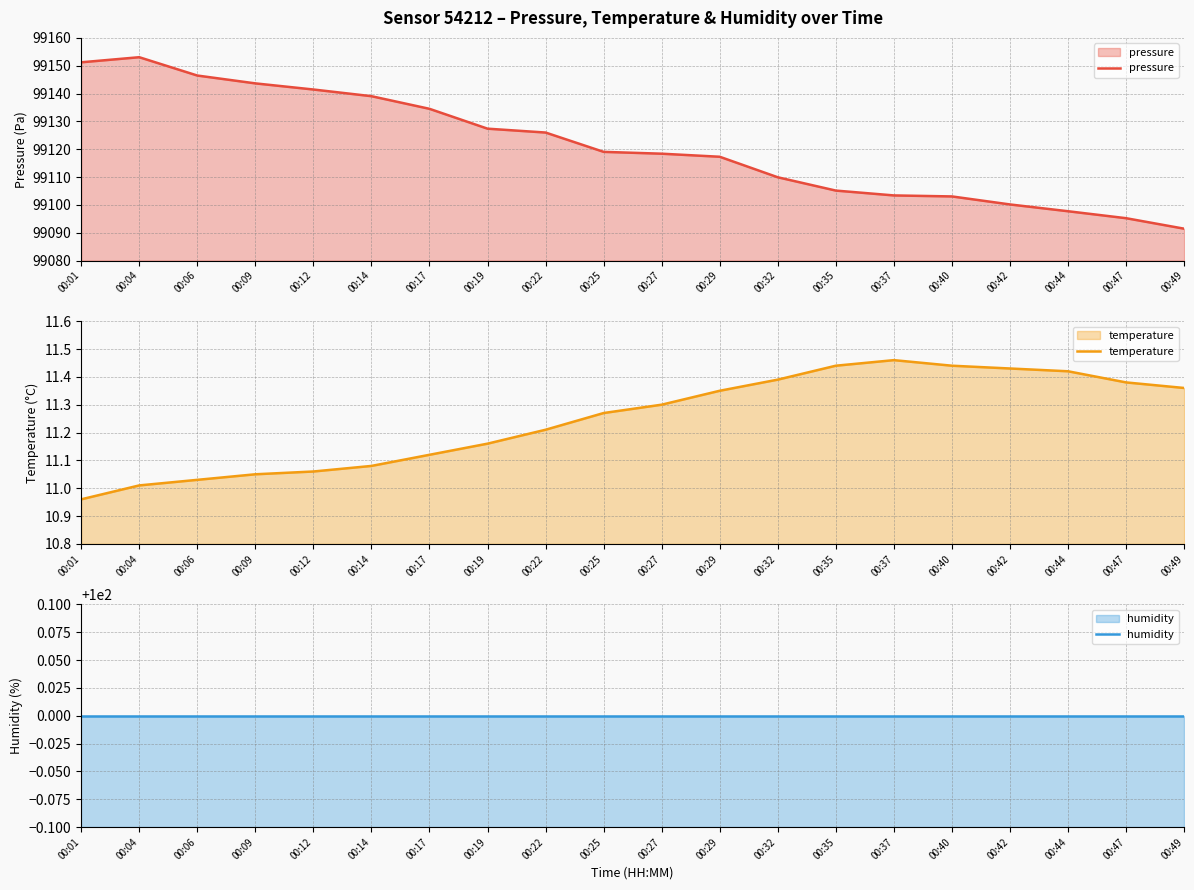

At which category does the chart reach its peak across all series?

00:04